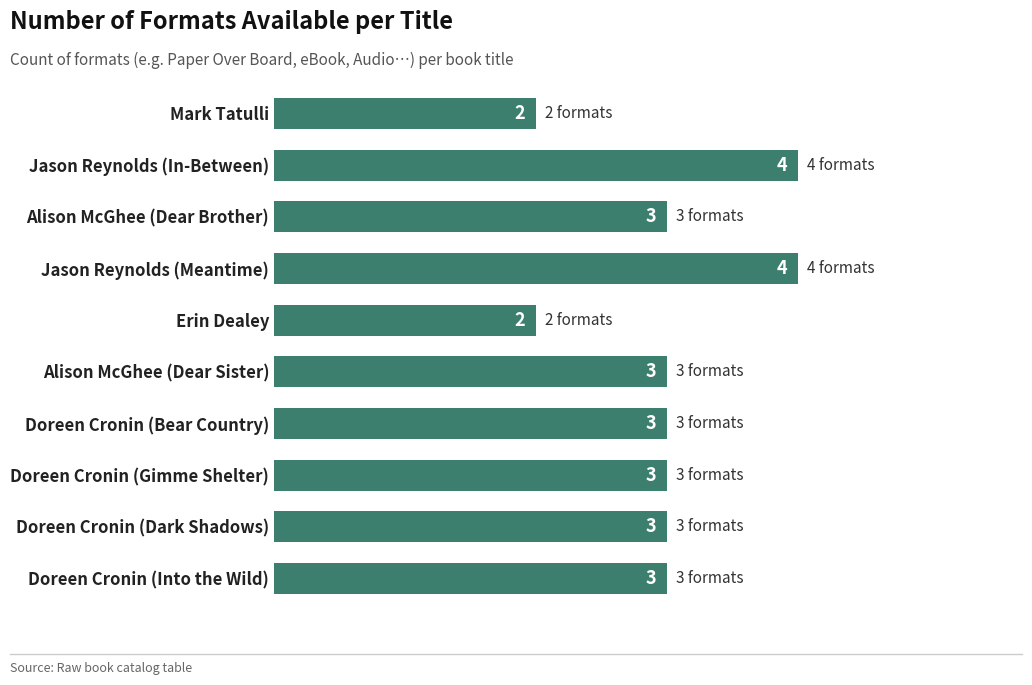

Reading top to bottom, transcribe all the data shown in this chart.

Mark Tatulli=2	Jason Reynolds (In-Between)=4	Alison McGhee (Dear Brother)=3	Jason Reynolds (Meantime)=4	Erin Dealey=2	Alison McGhee (Dear Sister)=3	Doreen Cronin (Bear Country)=3	Doreen Cronin (Gimme Shelter)=3	Doreen Cronin (Dark Shadows)=3	Doreen Cronin (Into the Wild)=3